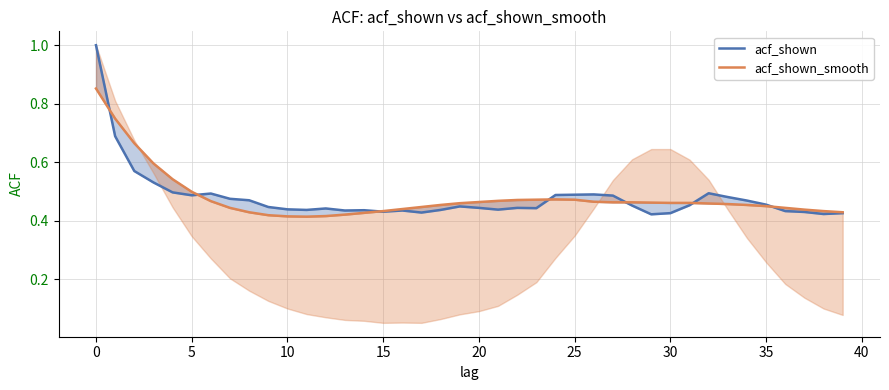

Rank the series by their maximum value, from lowest to highest.

acf_shown_smooth, acf_shown